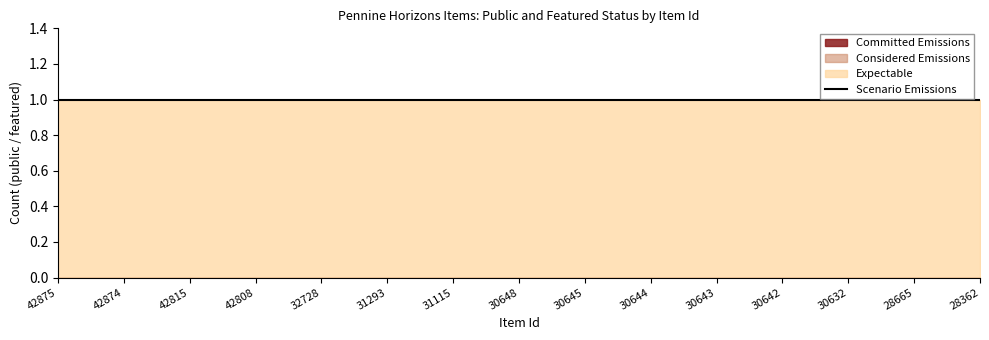

True or false: Committed Emissions and Scenario Emissions cross at least once.

False